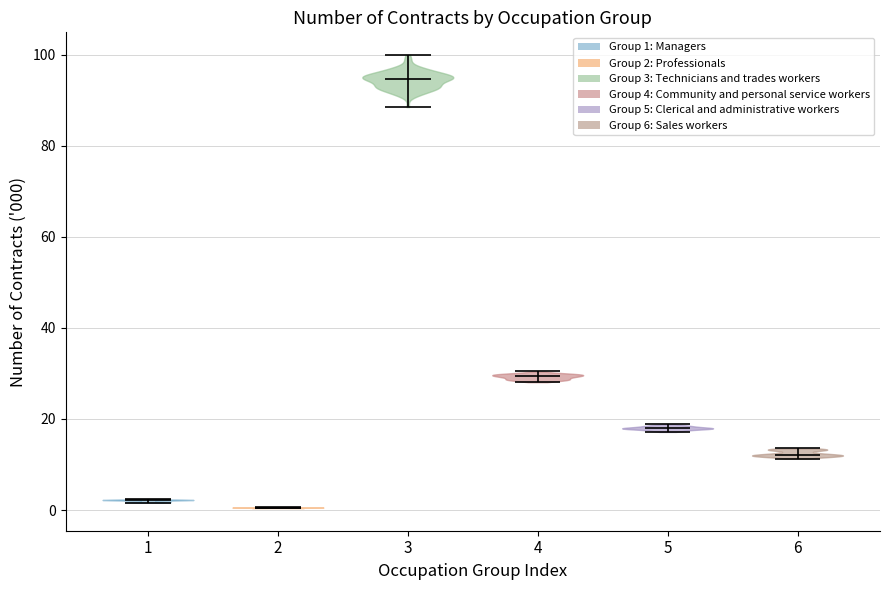

What is the lowest point the violin at x = 5 reaches on the y-axis? The values are not printed on the chart, so give them approximately, as read against the axis.

18